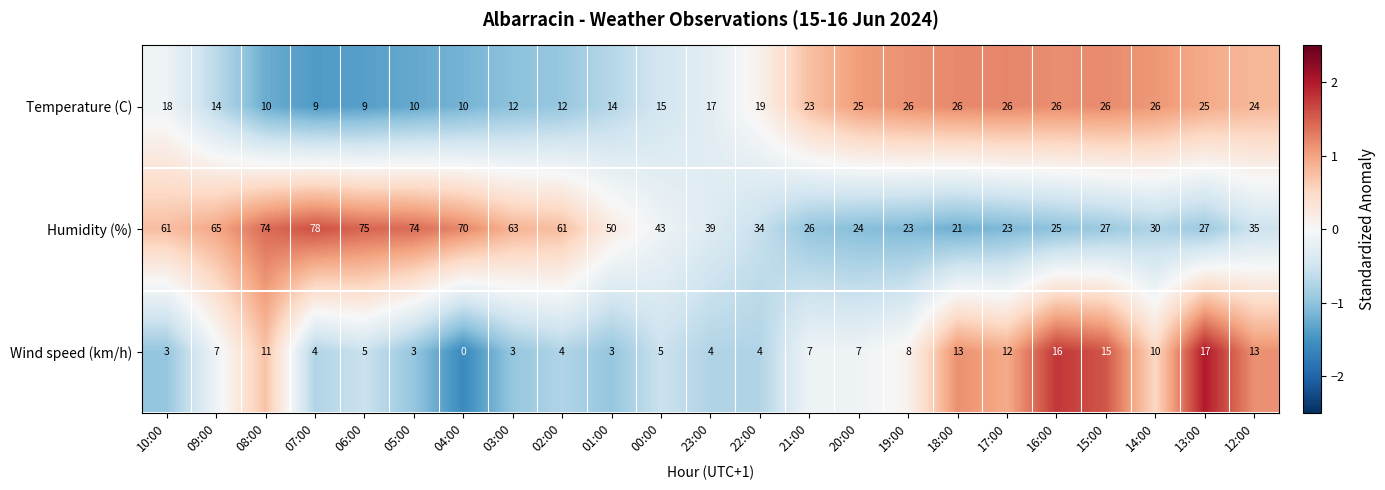

What is the greatest value displayed?

78